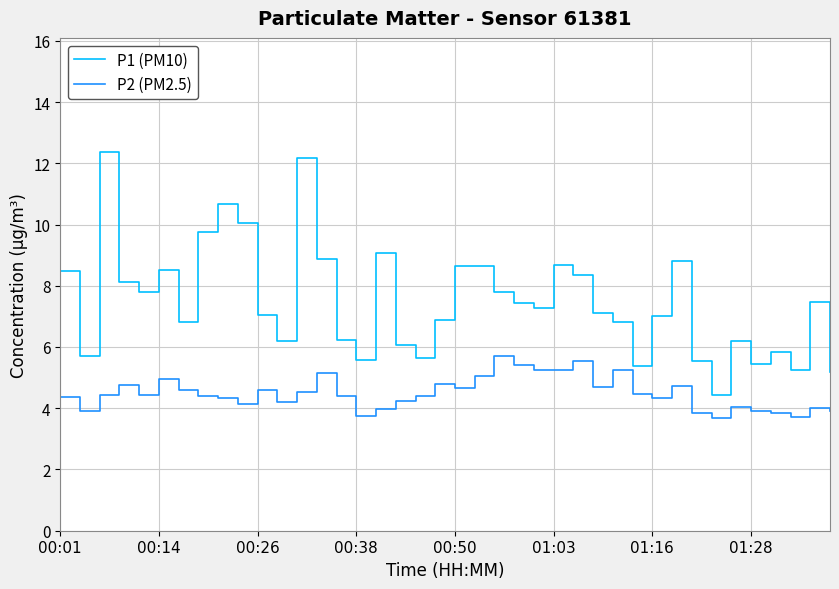

True or false: P1 (PM10) and P2 (PM2.5) intersect in this chart.

False